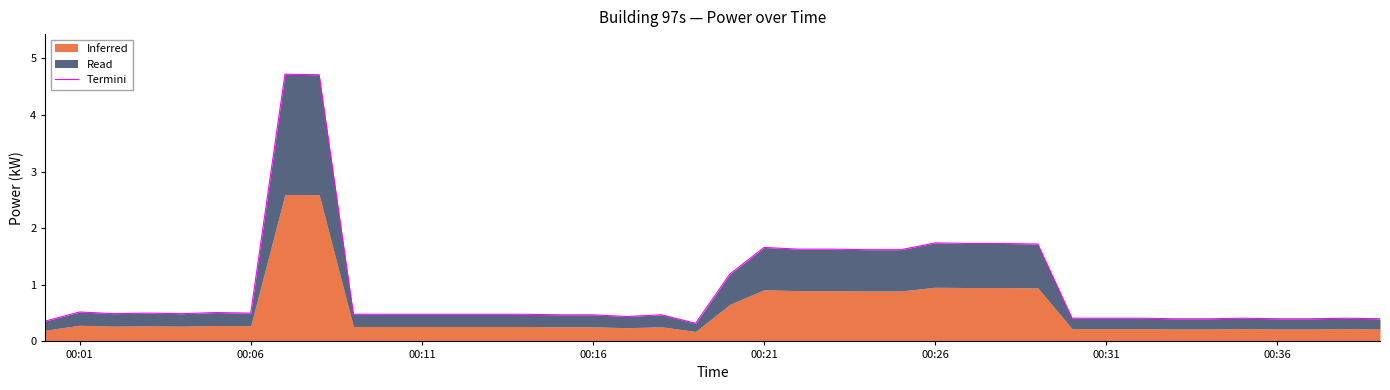

The chart shows a value of 0.5 at 32. True or false?

False